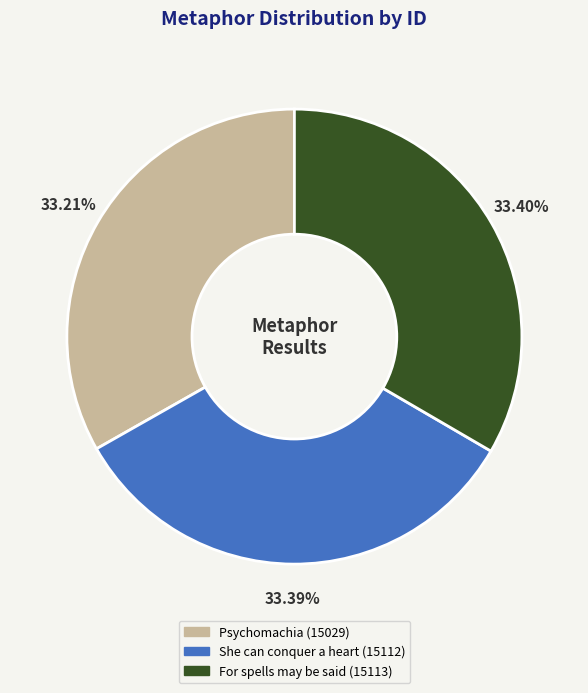

Combined, do For spells may be said and She can conquer a heart account for over 50%?

Yes